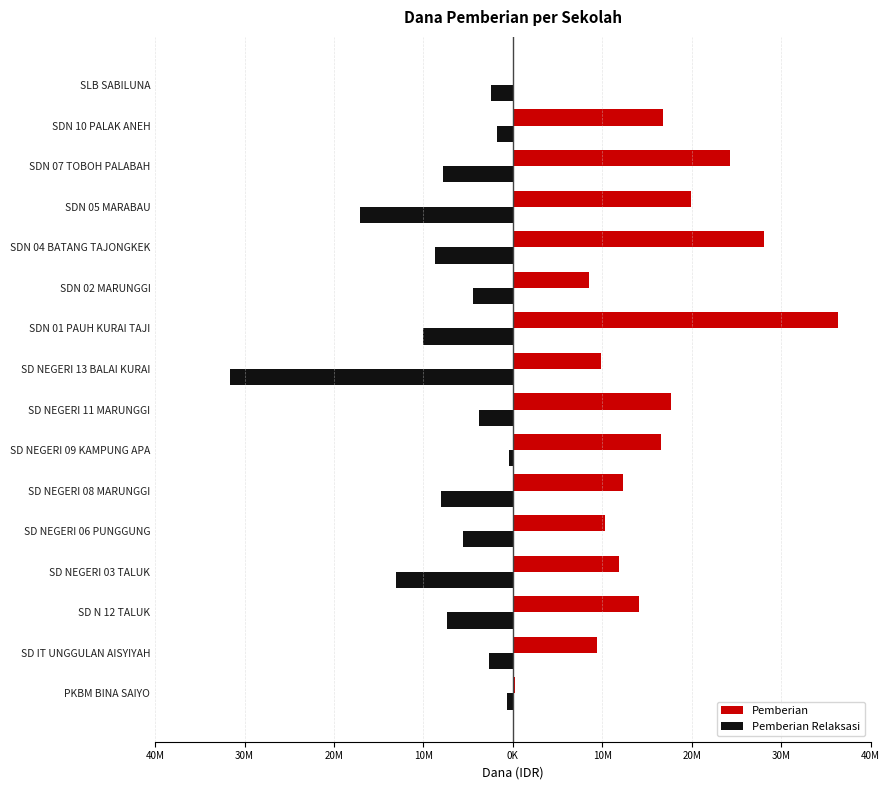

What are all the series names shown in the legend?

Pemberian, Pemberian Relaksasi